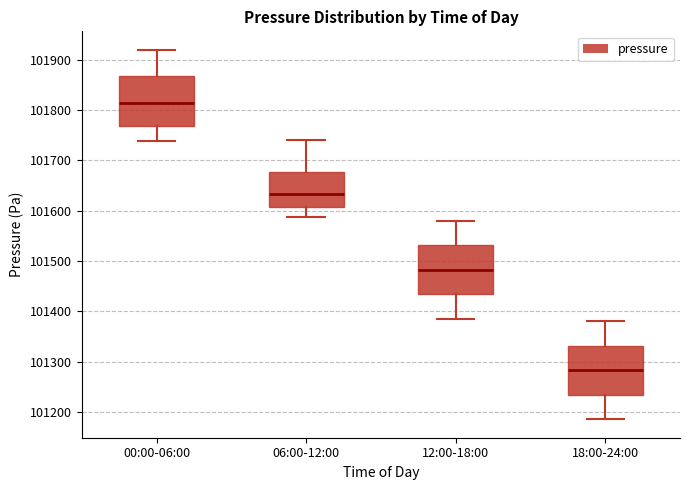

Reading left to right, transcribe this box plot: for each box, give where its median line is, the range the box spans, and where its two whiskers end, as read against the y-axis. The values are not printed on the chart, so give them approximately, as read against the axis.

00:00-06:00: median 101810, box 101770 to 101870, whiskers 101740 to 101920
06:00-12:00: median 101630, box 101610 to 101680, whiskers 101590 to 101740
12:00-18:00: median 101480, box 101430 to 101530, whiskers 101390 to 101580
18:00-24:00: median 101280, box 101230 to 101330, whiskers 101190 to 101380